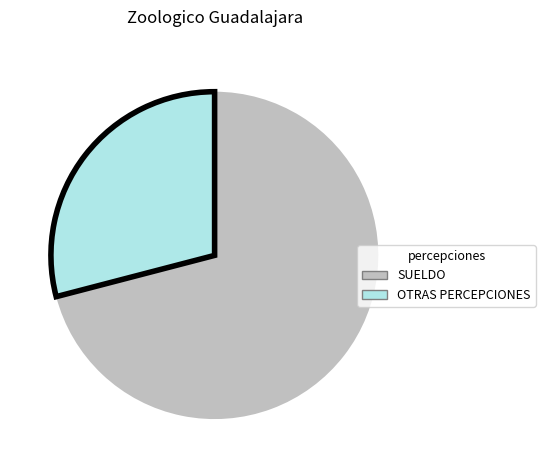

Which slice is the largest?

SUELDO